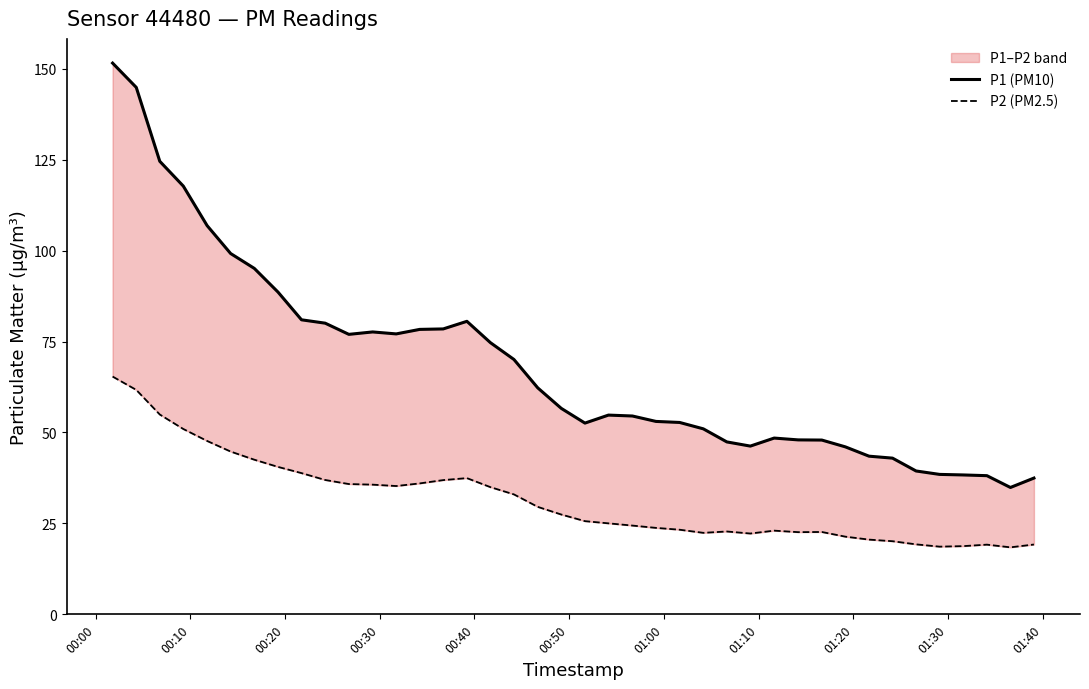

The value of P2 (PM2.5) at 22 is 12.8. True or false?

False